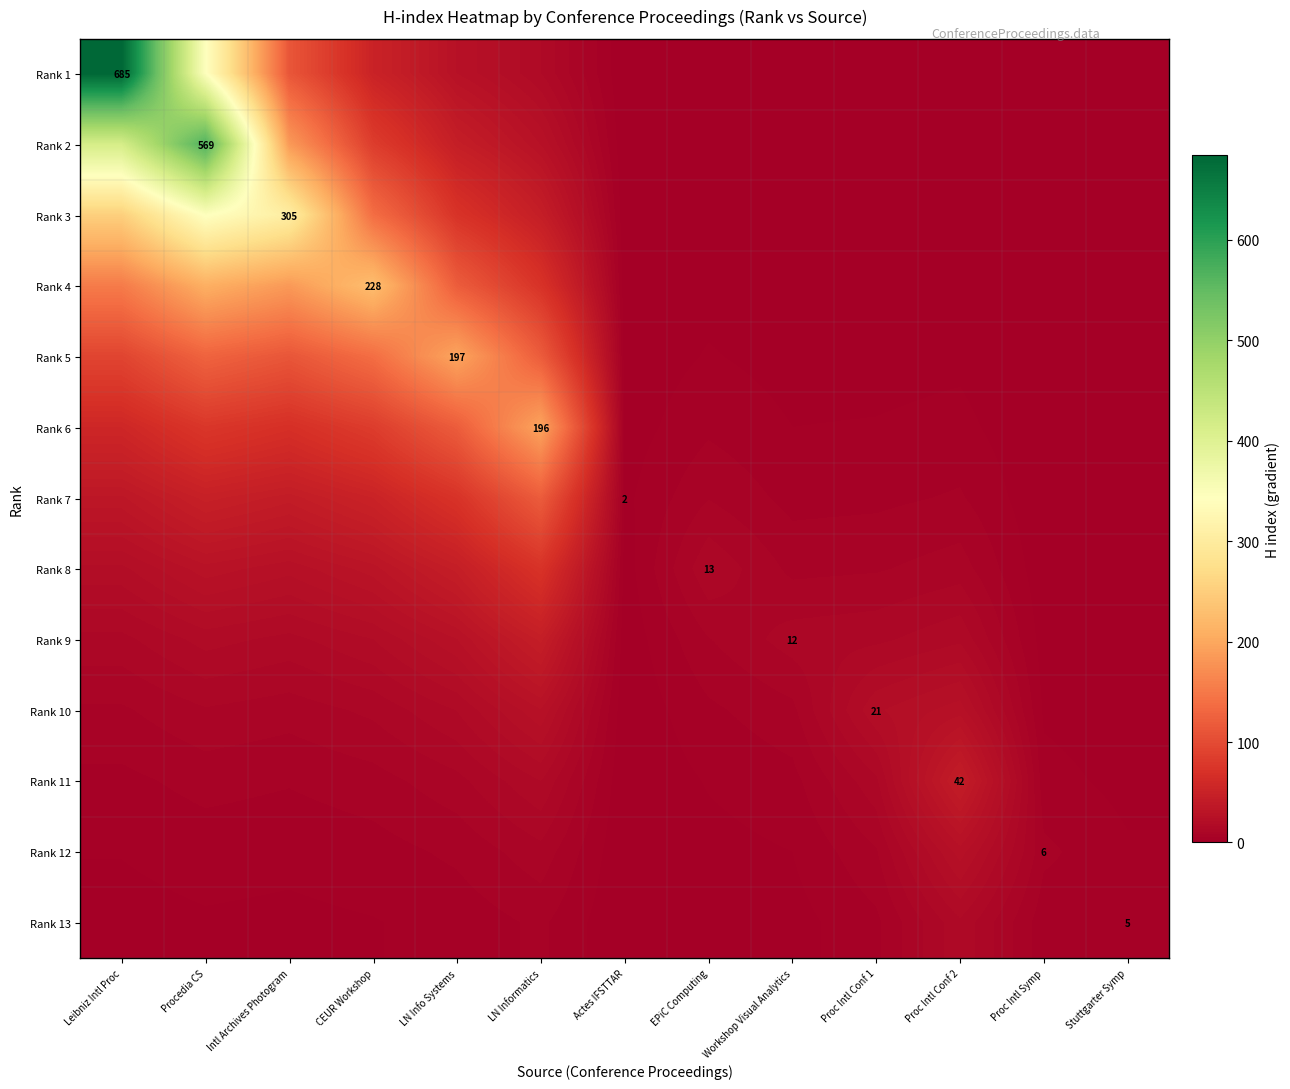

True or false: Rank 13 has a value of 15.5 at Proc Intl Conf 2.

True